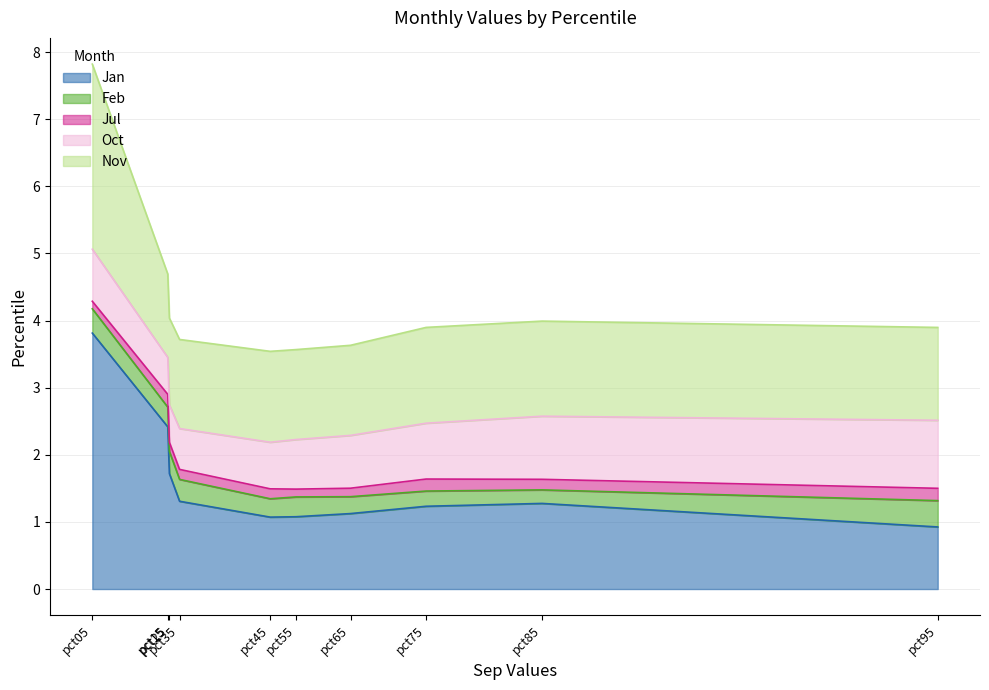

What is the minimum value for Jul?

0.1